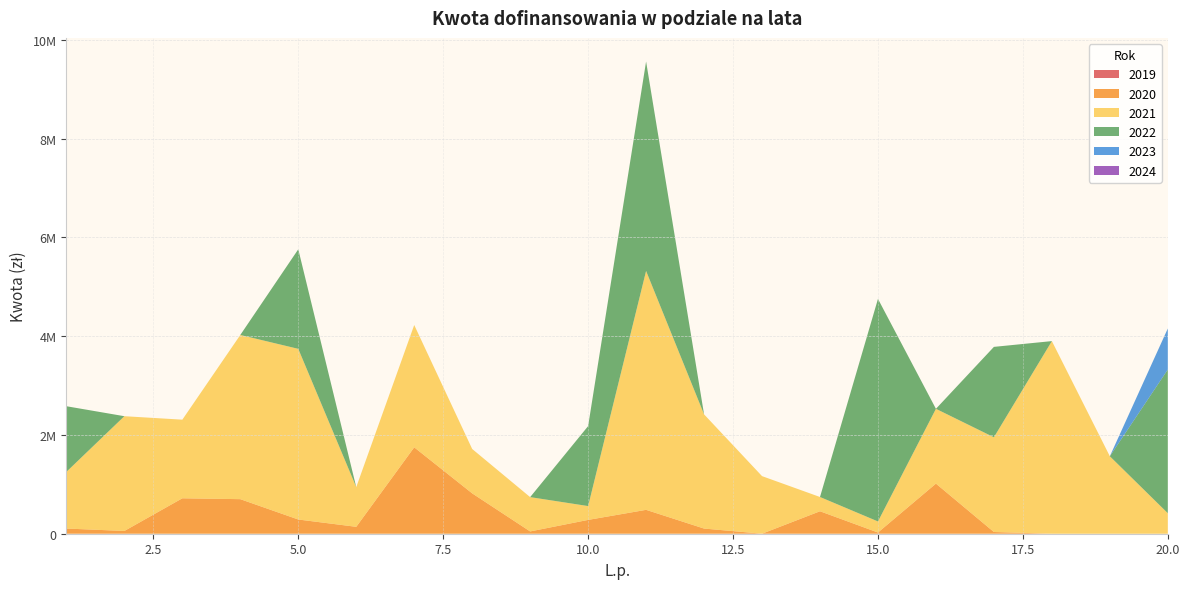

Reading right to left, list all the values displayed in this chart.

2019: 0	0	0	0	0	0	0	0	0	0	0	0	0	0	0	0	0	0	0	0
2020: 0	0	0	35000	1015000	24500	455000	700	104550	483800	280000	46494	817627	1750000	140000	288006	700000	717644	56000	105000
2021: 415634	1568656	3900845	1918229	1514529	224000	288797	1165719	2312838	4837998	280000	694818	898634	2476521	803748	3456081	3325095	1592049	2323982	1148000
2022: 2909440	0	0	1830730	0	4507160	0	0	0	4241337	1619466	0	0	0	0	2016048	0	0	0	1329020
2023: 831268	0	0	0	0	0	0	0	0	0	0	0	0	0	0	0	0	0	0	0
2024: 0	0	0	0	0	0	0	0	0	0	0	0	0	0	0	0	0	0	0	0